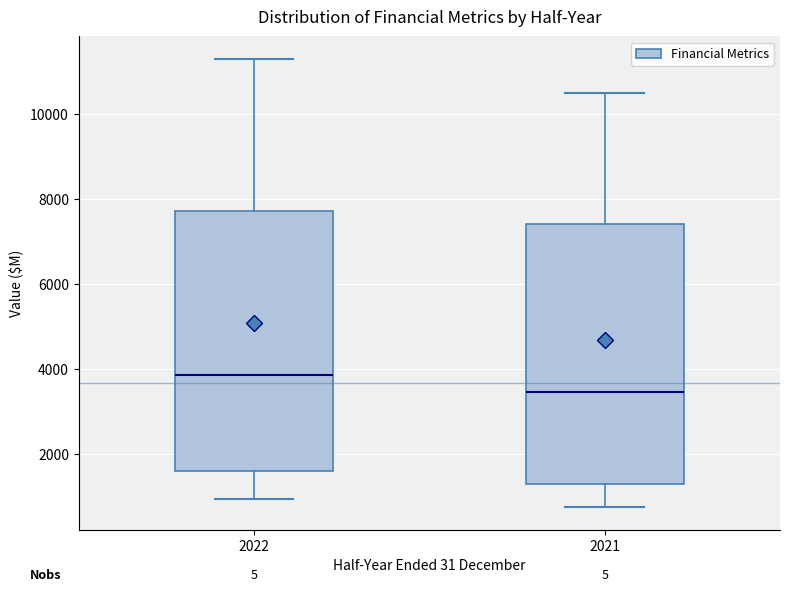

Reading left to right, transcribe this box plot: for each box, give where its median line is, the range the box spans, and where its two whiskers end, as read against the y-axis. The values are not printed on the chart, so give them approximately, as read against the axis.

2022: median 3800, box 1600 to 7800, whiskers 1000 to 11400
2021: median 3400, box 1200 to 7400, whiskers 800 to 10600